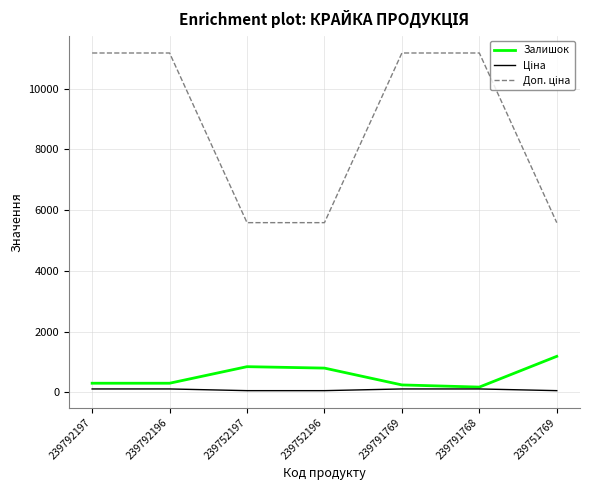

What is the highest value of the Залишок series?

1185.0